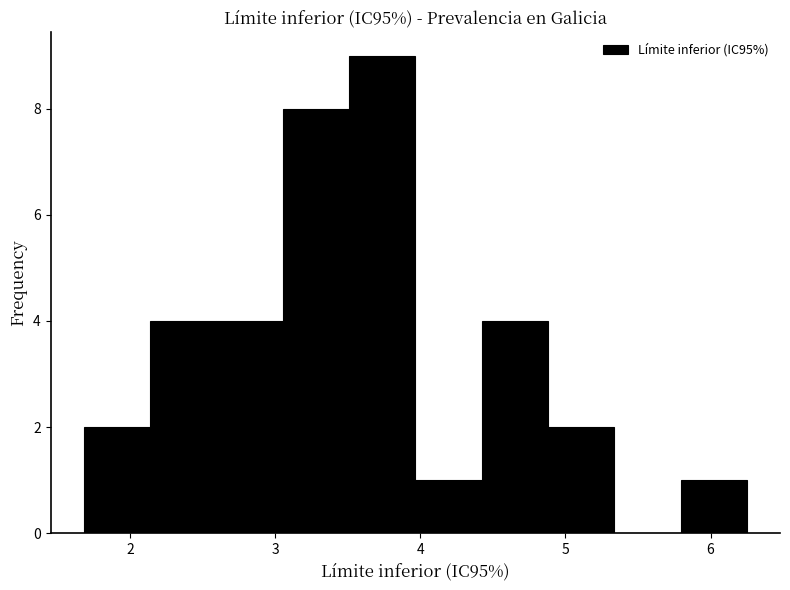

Which range on the x-axis has the tallest bar?

3.5 to 4.0